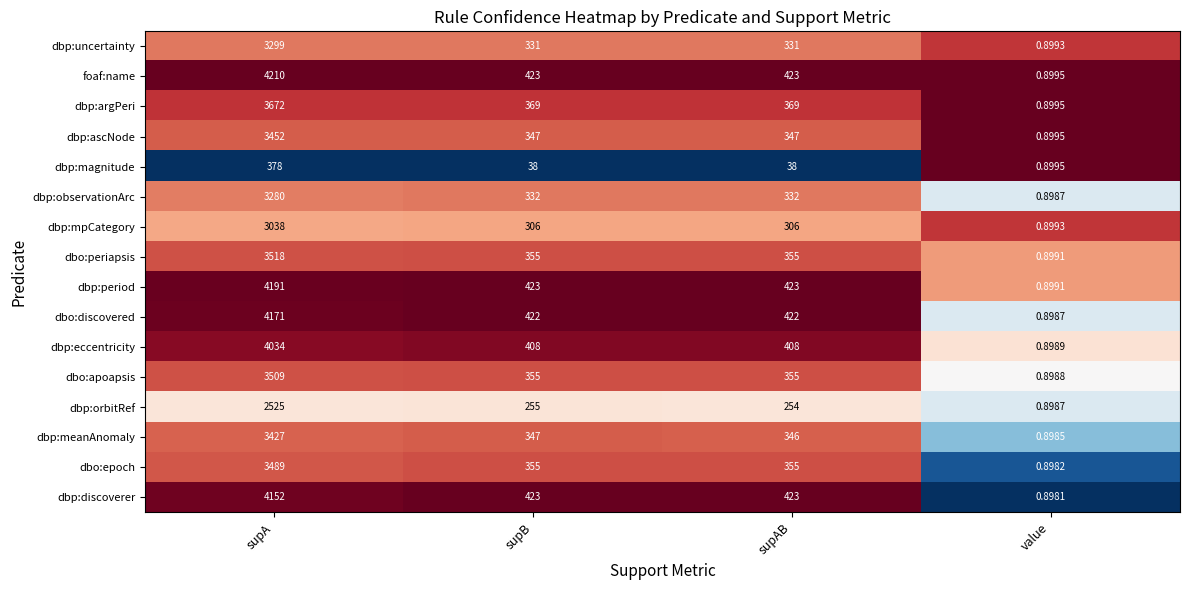

Between supB and value, which series saw the biggest shift?

dbp:discoverer